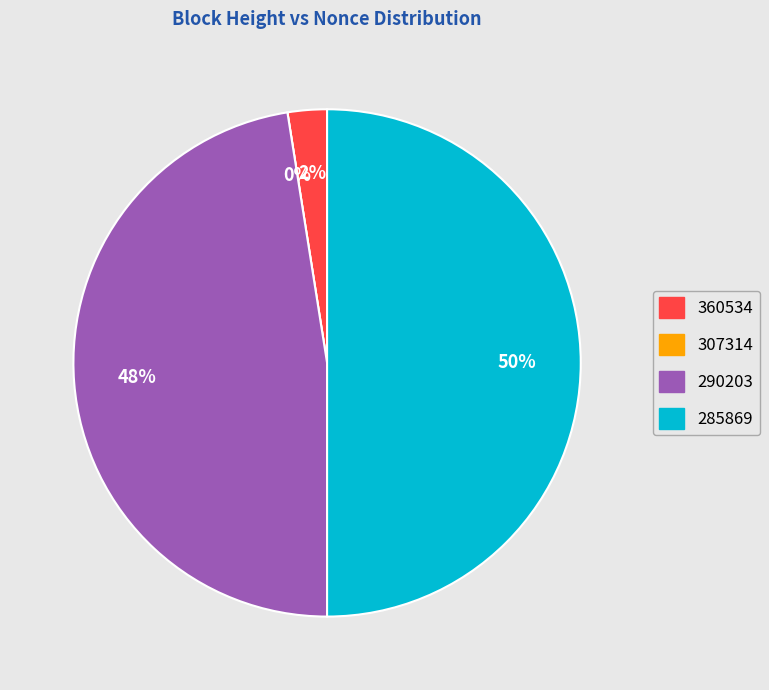

Which has a higher value, 290203 or 285869?

285869